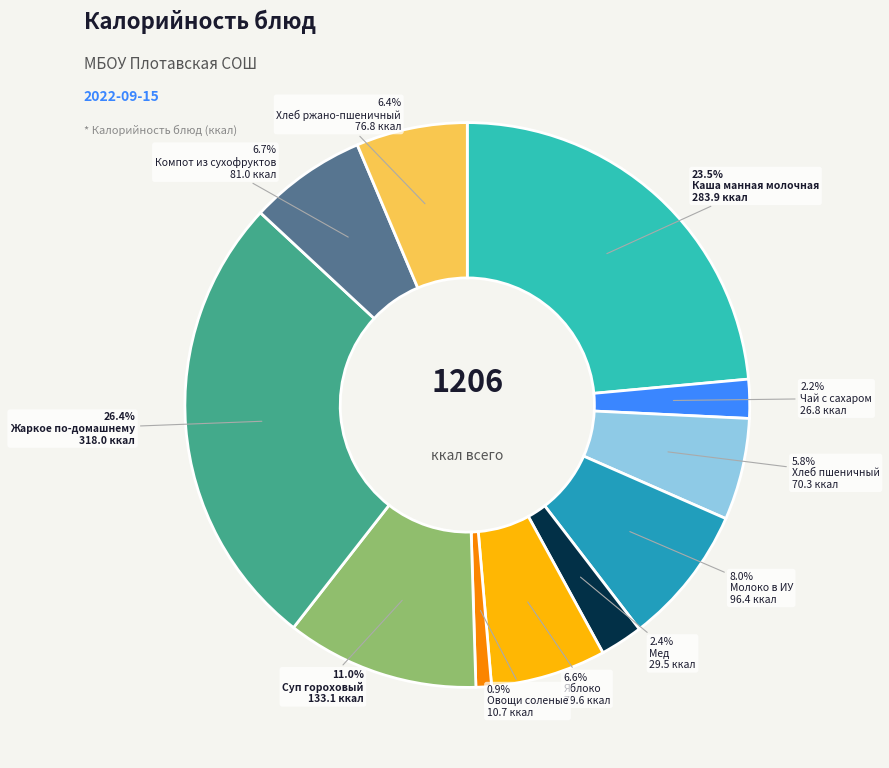

Does any single category account for the majority?

No